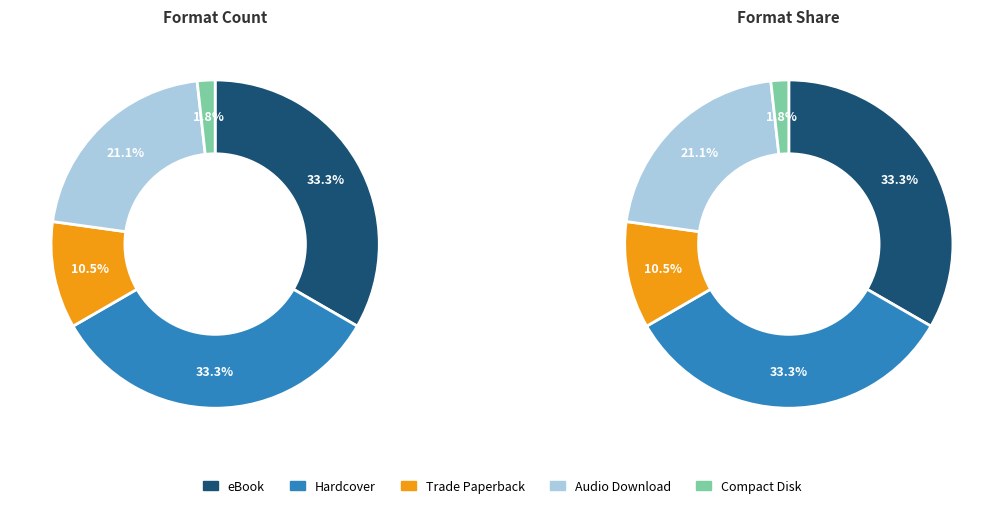

What portion of the pie excludes eBook?

66.7%